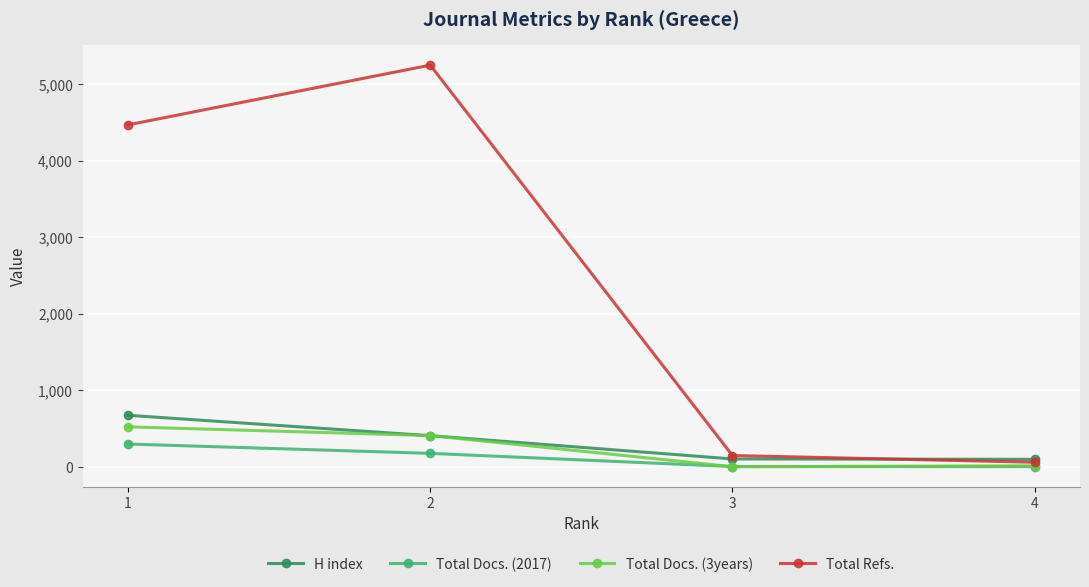

Between 2 and 3, which is larger?

2